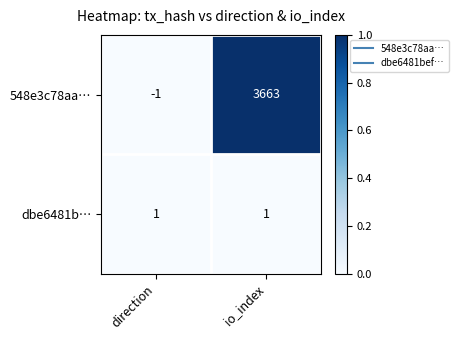

At which category is the sum across all series the highest?

io_index